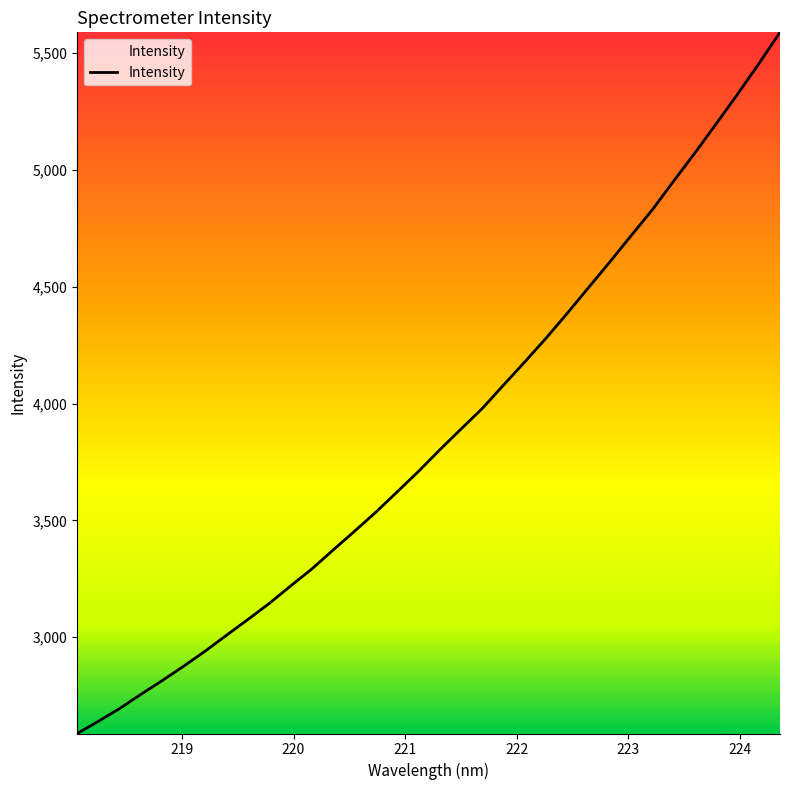

What is the greatest value displayed?

5588.9